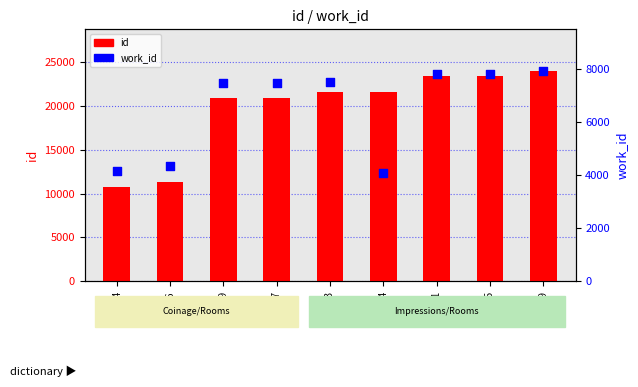

What is the total value across all series at 20907?

28378